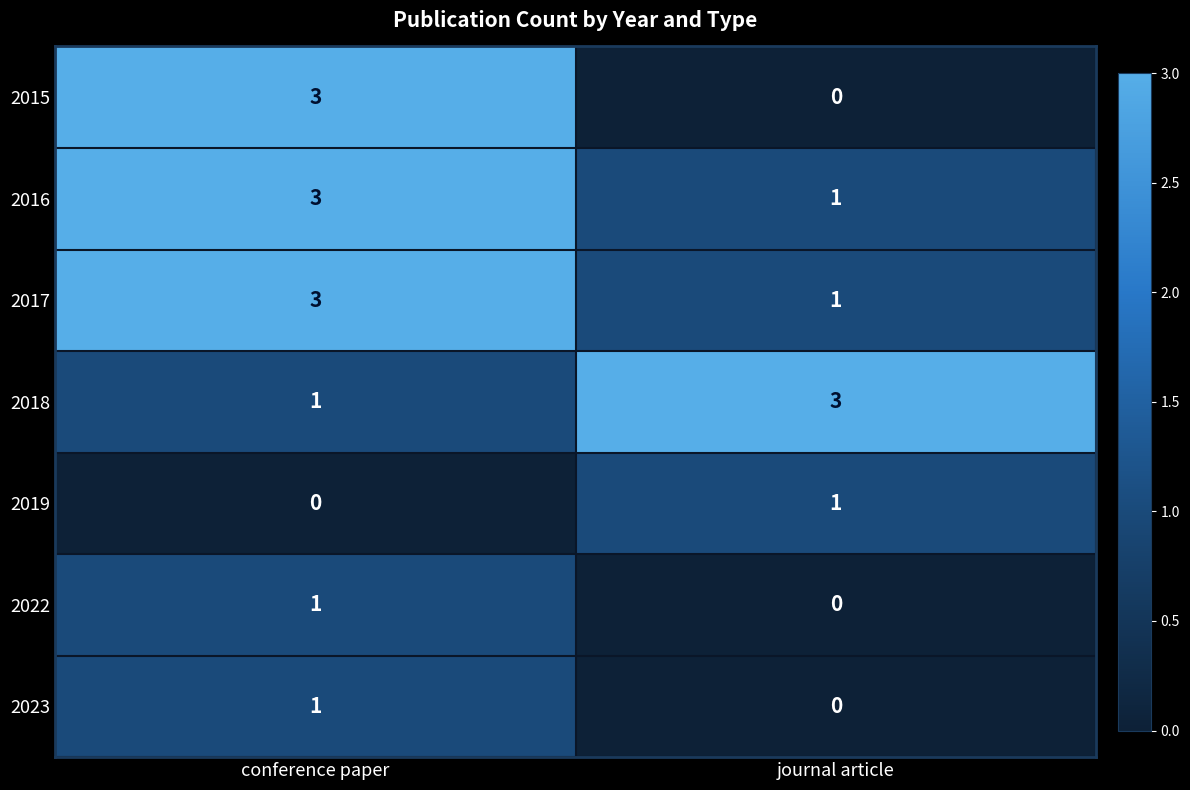

List the labels in order of 2022 value, smallest first.

journal article, conference paper